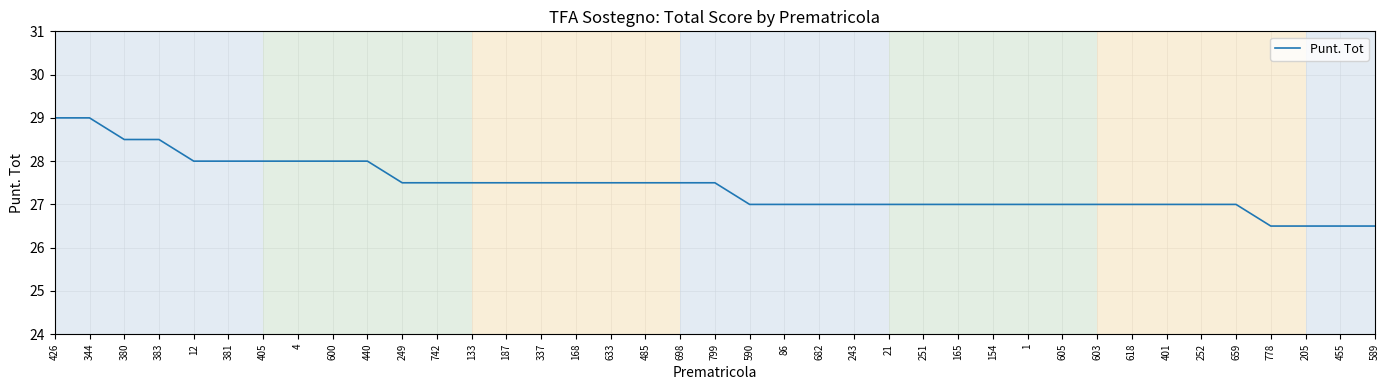

What is the ratio of the value at 4 to the value at 589?

1.1